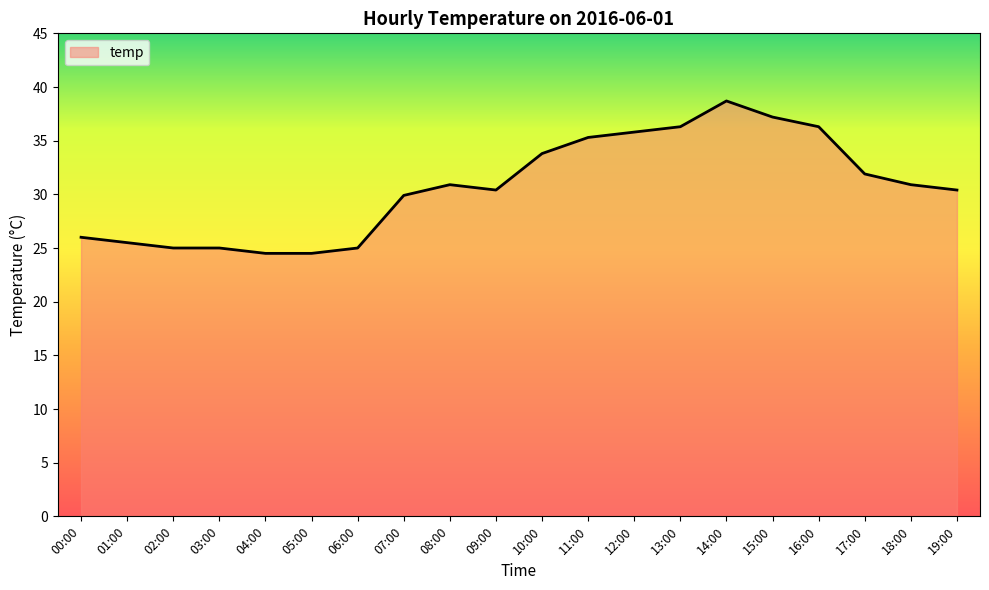

What position from the right is 16:00?

4